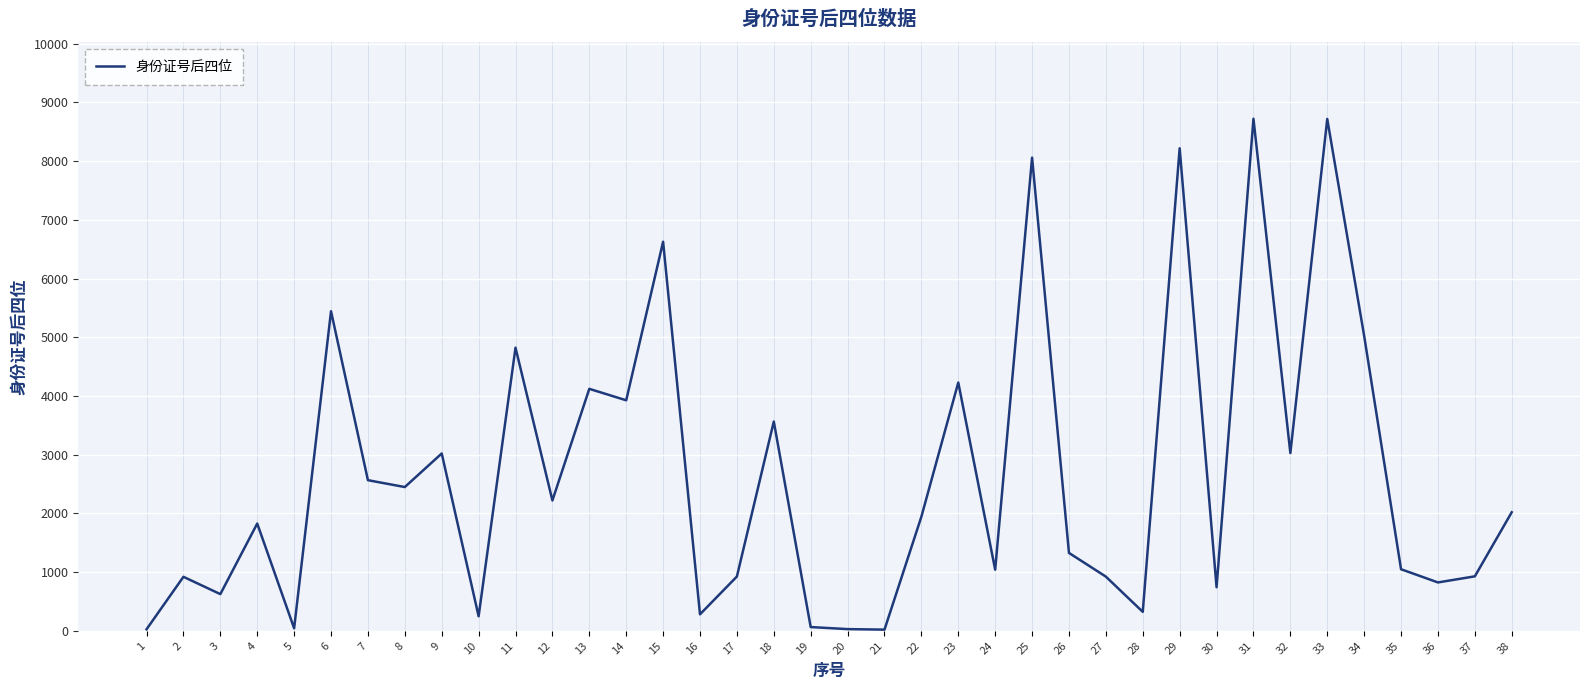

How many lines are shown in the chart?

1